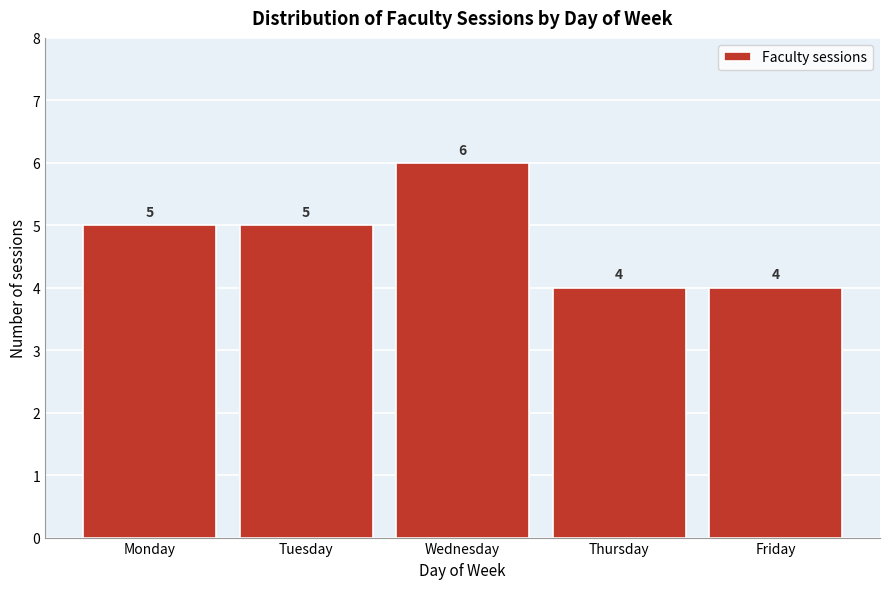

Reading right to left, extract all data points from this chart.

4	4	6	5	5